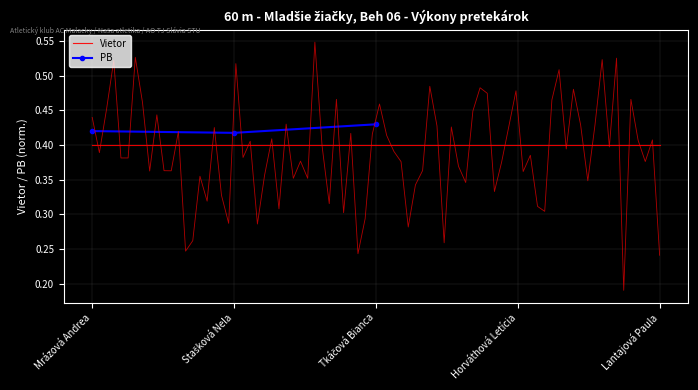

What is the value of the 1st point from the left?

0.4